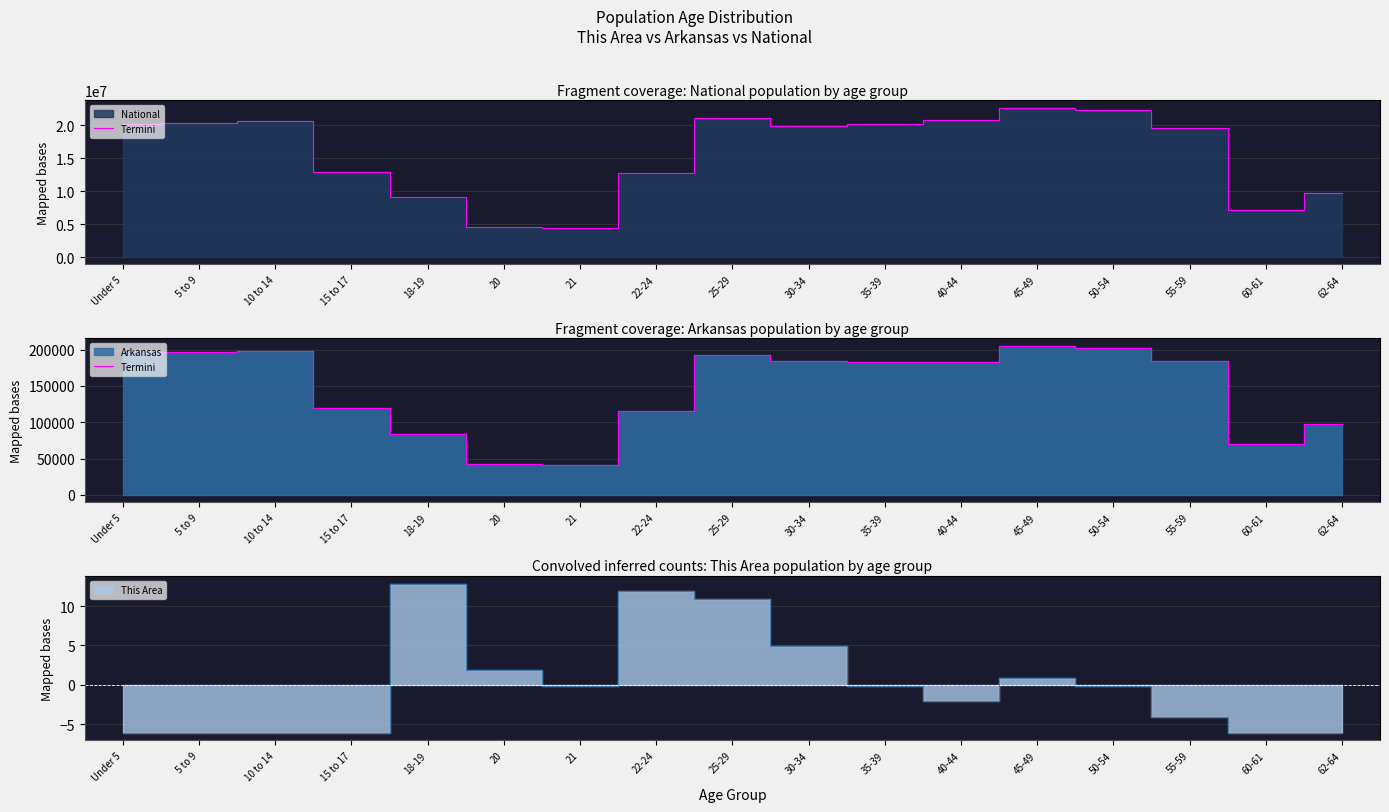

How many values are below 183614?

8